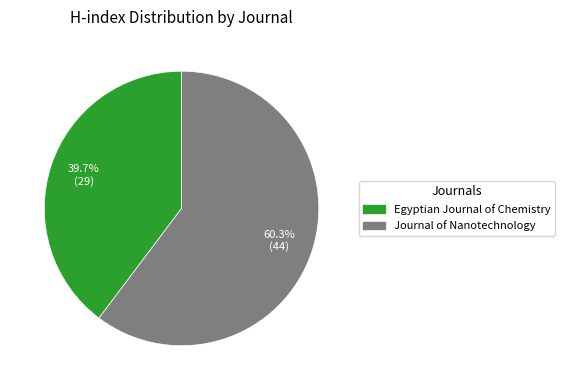

To the nearest percent, what portion does Journal of Nanotechnology represent?

60%